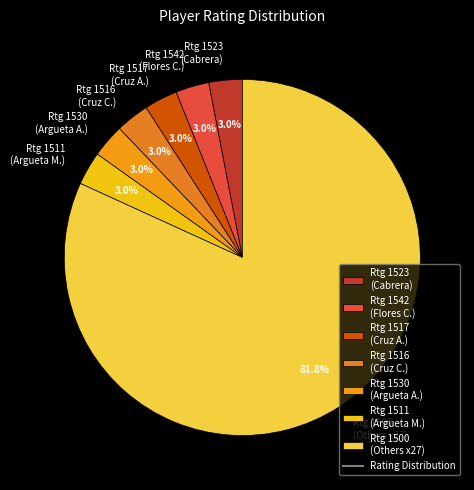

Which slice represents more than half of the pie?

Rtg 1500 (Others x27)